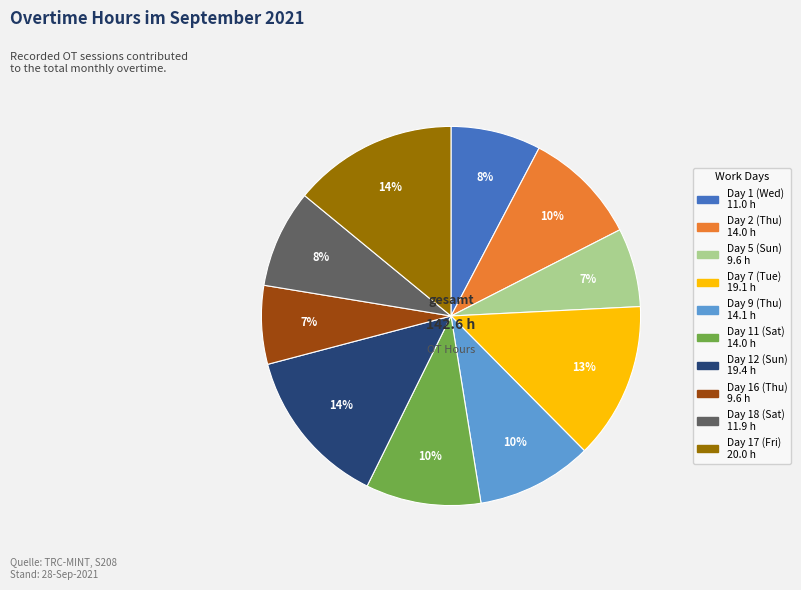

The Day 12 (Sun) slice represents 14% of the pie. True or false?

True